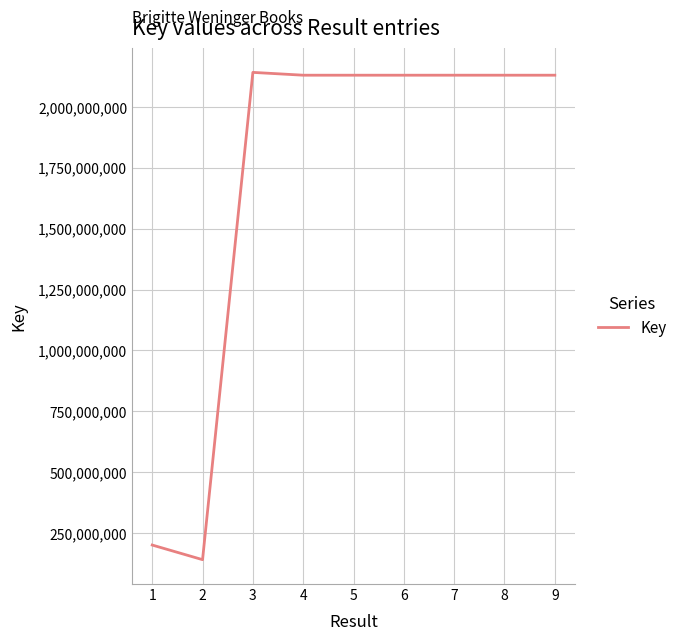

What is the ratio of the value at 3 to the value at 2?

15.2